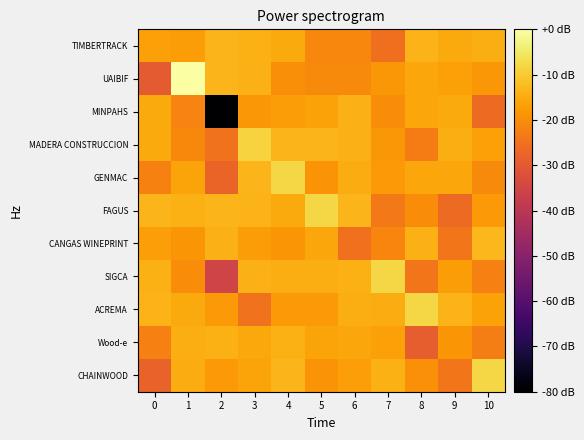

Reading left to right, list all the values displayed in this chart.

TIMBERTRACK: 0=-16.6	1=-17.3	2=-13.2	3=-14.4	4=-15.2	5=-21.1	6=-21.1	7=-25.4	8=-13.6	9=-15.2	10=-14.5
UAIBIF: 0=-29.9	1=0.0	2=-13.1	3=-13.8	4=-19.7	5=-20.4	6=-20.4	7=-18.2	8=-15.8	9=-16.7	10=-18.4
MINPAHS: 0=-15.1	1=-21.6	2=-80.0	3=-18.4	4=-17.4	5=-16.4	6=-14.1	7=-20.0	8=-15.9	9=-15.3	10=-26.3
MADERA CONSTRUCCION: 0=-15.2	1=-20.7	2=-24.9	3=-8.5	4=-13.2	5=-13.2	6=-13.9	7=-18.2	8=-23.1	9=-14.7	10=-16.6
GENMAC: 0=-22.1	1=-16.1	2=-27.6	3=-13.4	4=-8.1	5=-18.9	6=-14.8	7=-18.1	8=-15.8	9=-15.6	10=-20.3
FAGUS: 0=-13.1	1=-14.1	2=-13.3	3=-13.5	4=-15.2	5=-7.9	6=-13.4	7=-23.5	8=-20.1	9=-26.5	10=-17.9
CANGAS WINEPRINT: 0=-17.1	1=-18.7	2=-13.8	3=-17.5	4=-18.5	5=-15.7	6=-25.1	7=-21.5	8=-14.0	9=-24.3	10=-13.1
SIGCA: 0=-14.1	1=-20.0	2=-35.6	3=-13.9	4=-14.5	5=-14.4	6=-14.1	7=-8.1	8=-24.3	9=-17.5	10=-22.4
ACREMA: 0=-13.6	1=-15.1	2=-17.8	3=-25.0	4=-18.1	5=-17.9	6=-14.4	7=-15.0	8=-8.0	9=-13.5	10=-16.3
Wood-e: 0=-22.2	1=-14.5	2=-14.2	3=-15.5	4=-14.1	5=-16.1	6=-15.8	7=-16.7	8=-29.0	9=-18.5	10=-22.7
CHAINWOOD: 0=-28.0	1=-15.0	2=-18.0	3=-15.9	4=-13.4	5=-19.0	6=-16.9	7=-14.2	8=-19.4	9=-24.1	10=-8.1